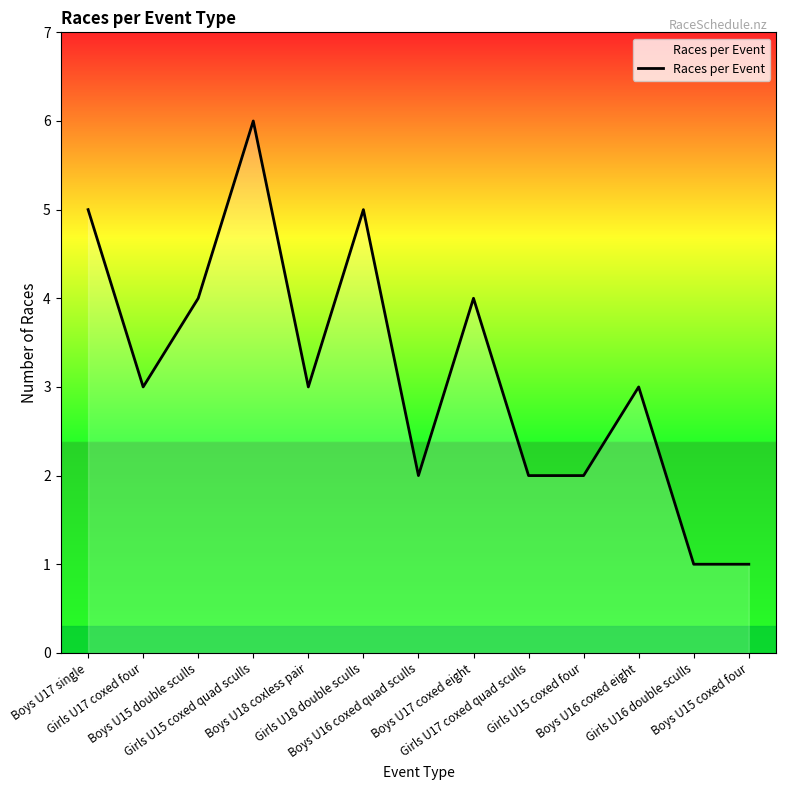

At which category does the data reach its first local valley?

Girls U17 coxed four